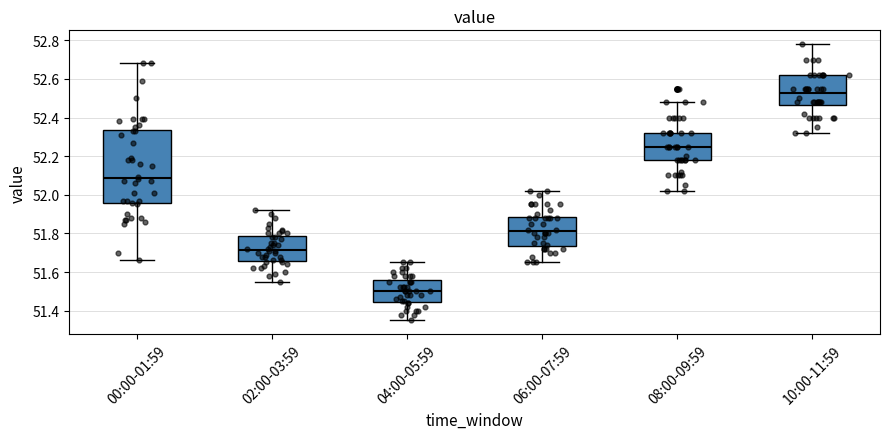

Which box has the highest median line?

10:00-11:59